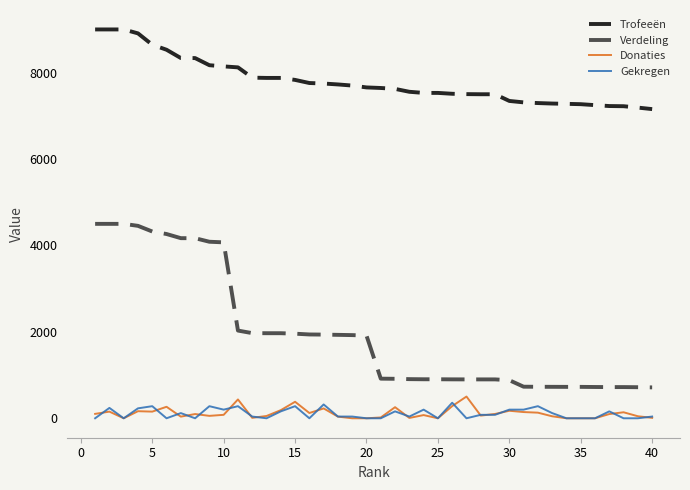

What are all the series names shown in the legend?

Trofeeën, Verdeling, Donaties, Gekregen